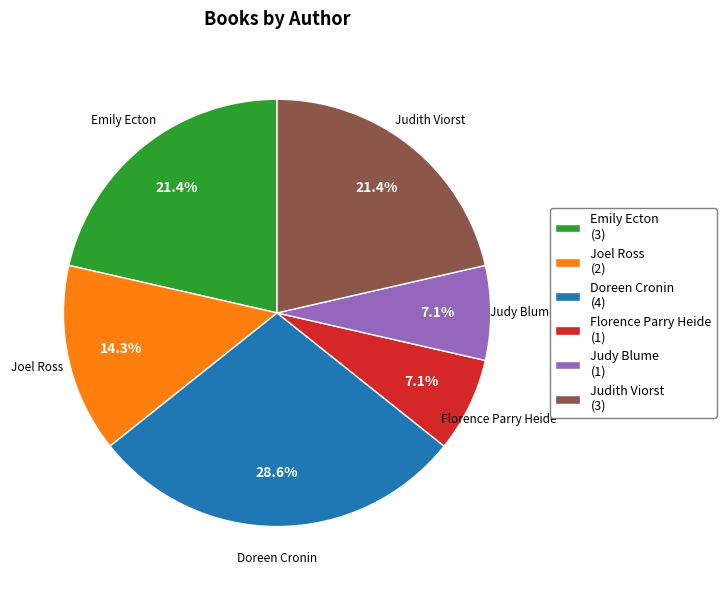

Does any single category account for the majority?

No